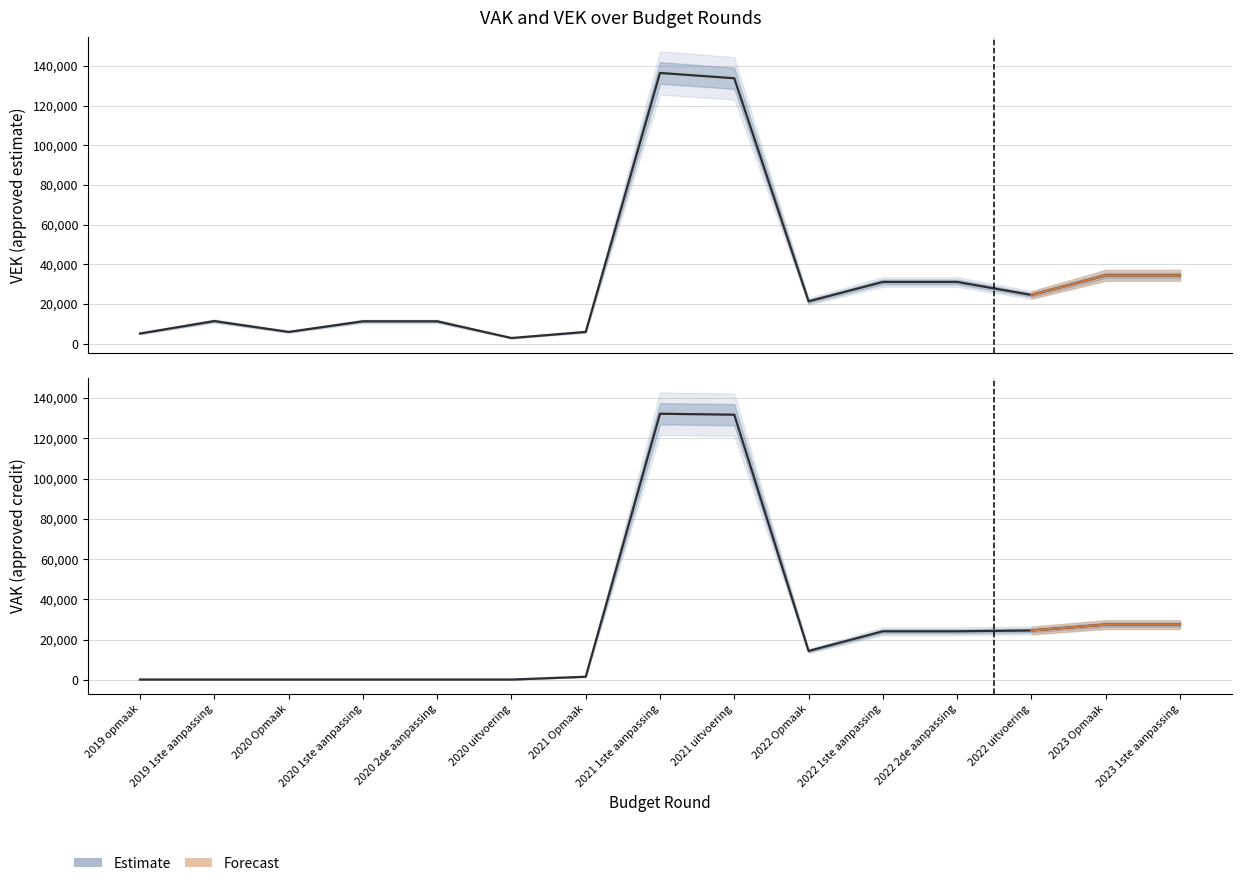

The VEK series shows 24516 at 2022 uitvoering. True or false?

True